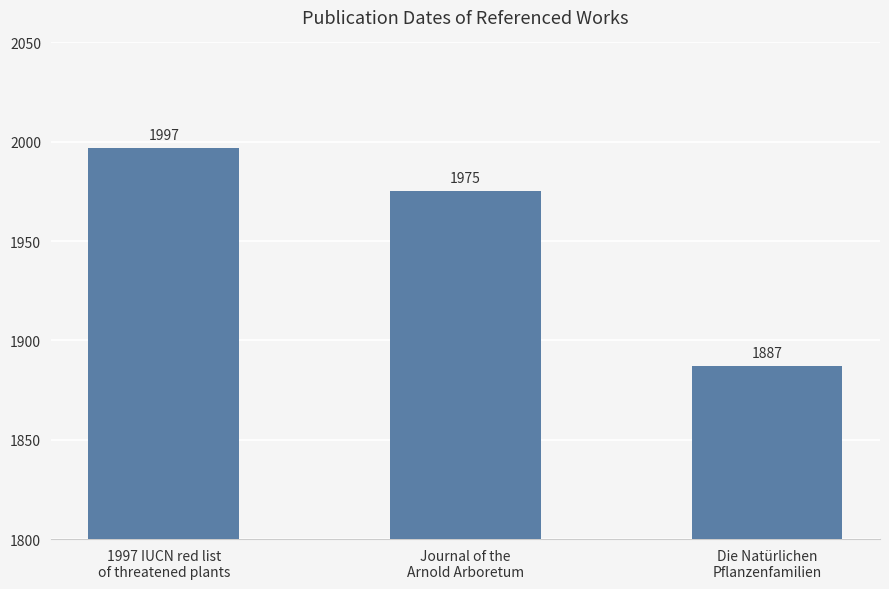

True or false: the data shows 3379 at 1997 IUCN red list
of threatened plants.

False